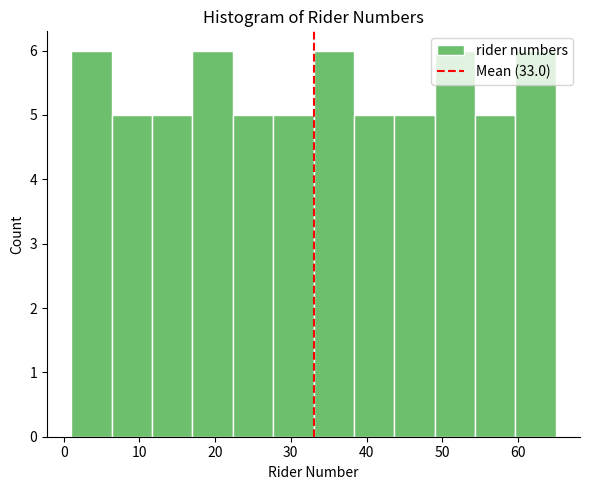

Reading left to right, list every bar in this chart as the range it spans on the x-axis followed by its height. Neither the bar edges nor the heights are printed on the chart, so give them approximately, as read against the axes.

1 to 6: 6
6 to 12: 5
12 to 17: 5
17 to 22: 6
22 to 28: 5
28 to 33: 5
33 to 38: 6
38 to 44: 5
44 to 49: 5
49 to 54: 6
54 to 60: 5
60 to 65: 6